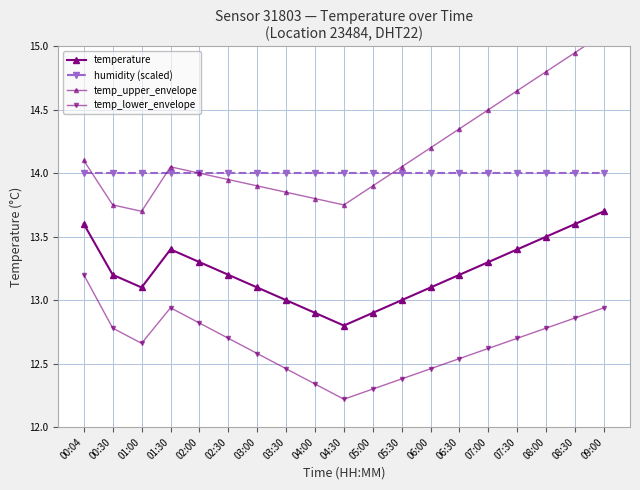

The humidity (scaled) series shows 14.0 at 05:00. True or false?

True